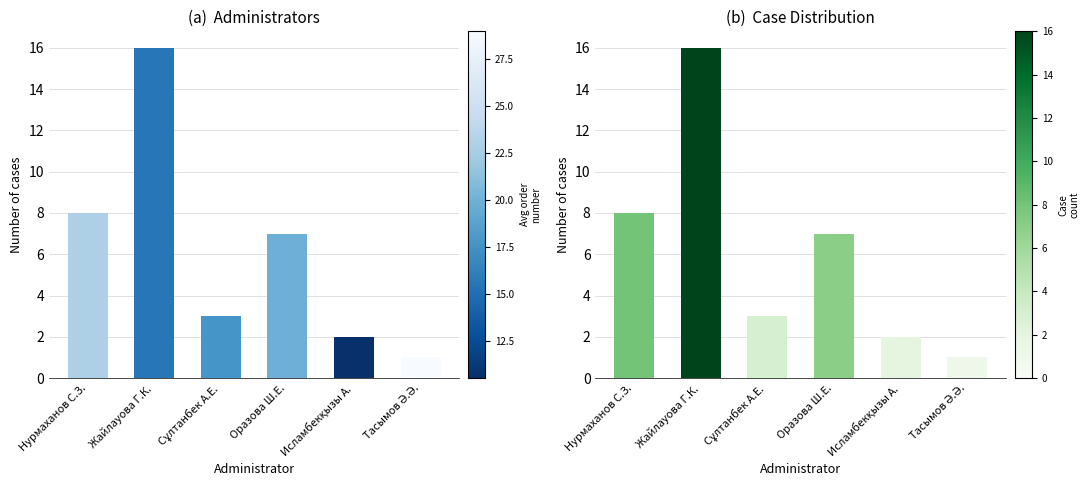

How many data points are less than 7?

3